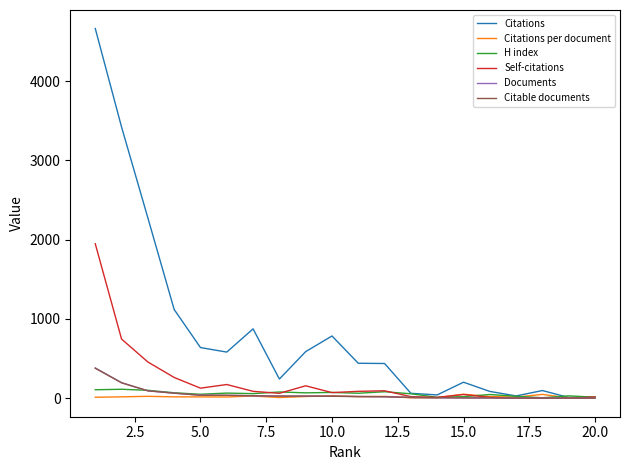

What is the sum of all Documents values?

992.0